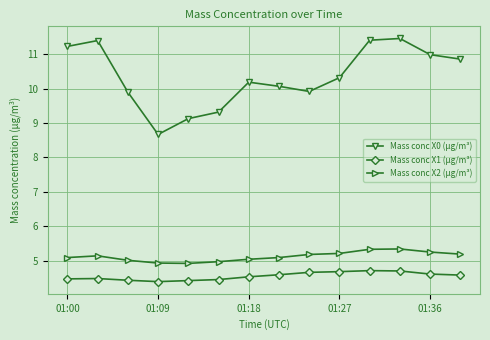

What is the value of the Mass conc X0 (μg/m³) point at the 3rd from the left?

9.9